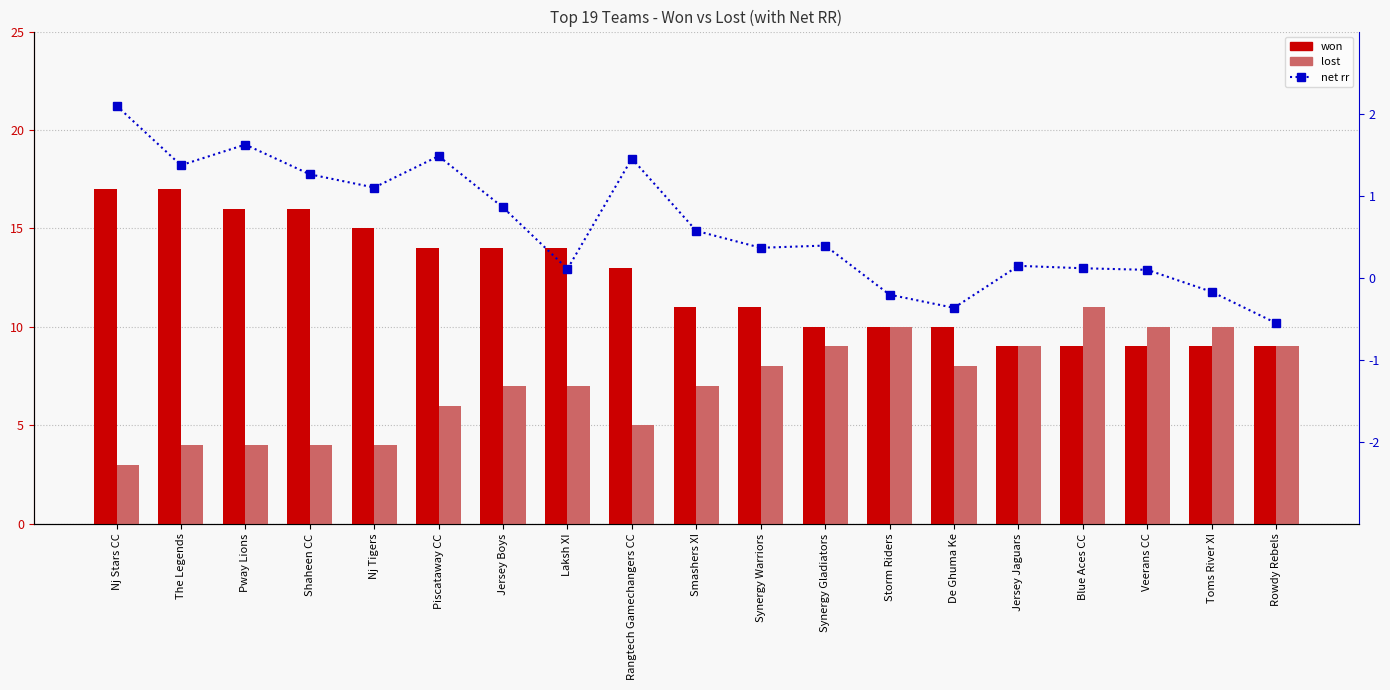

What is the smallest value displayed?

-0.6